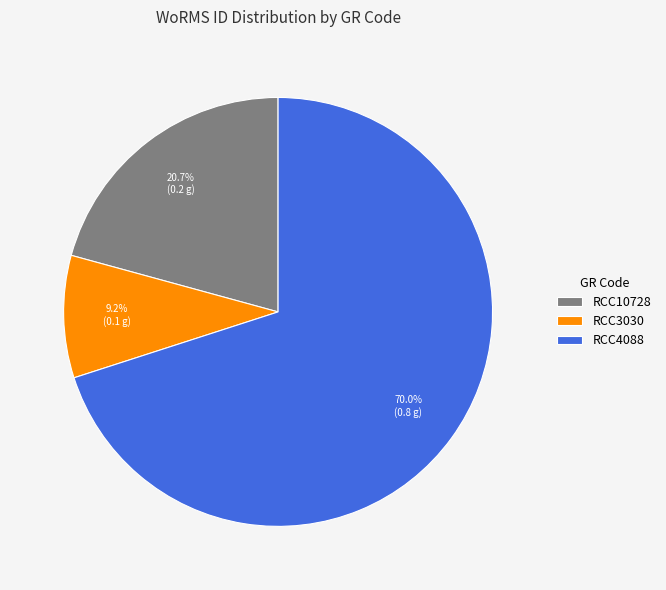

Combined, do RCC4088 and RCC3030 account for over 50%?

Yes